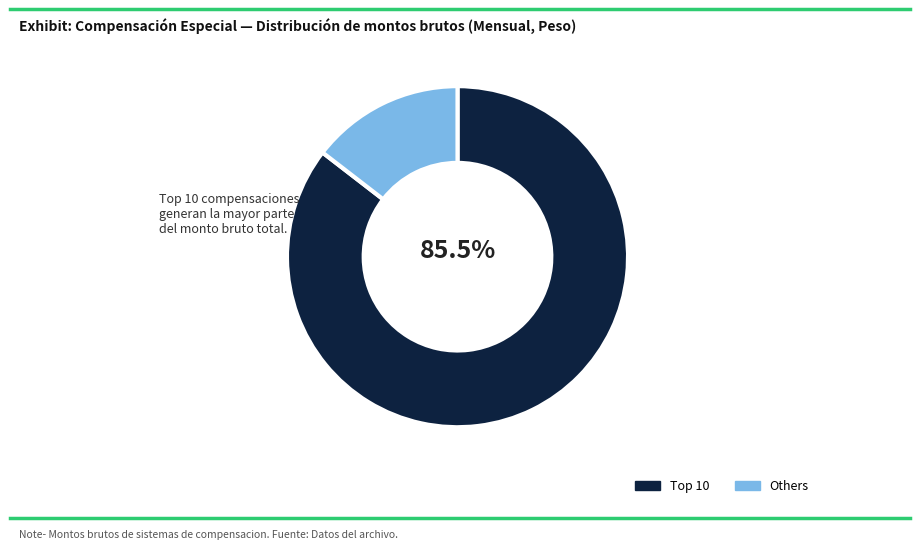

Does Others account for over 50% of the chart?

No